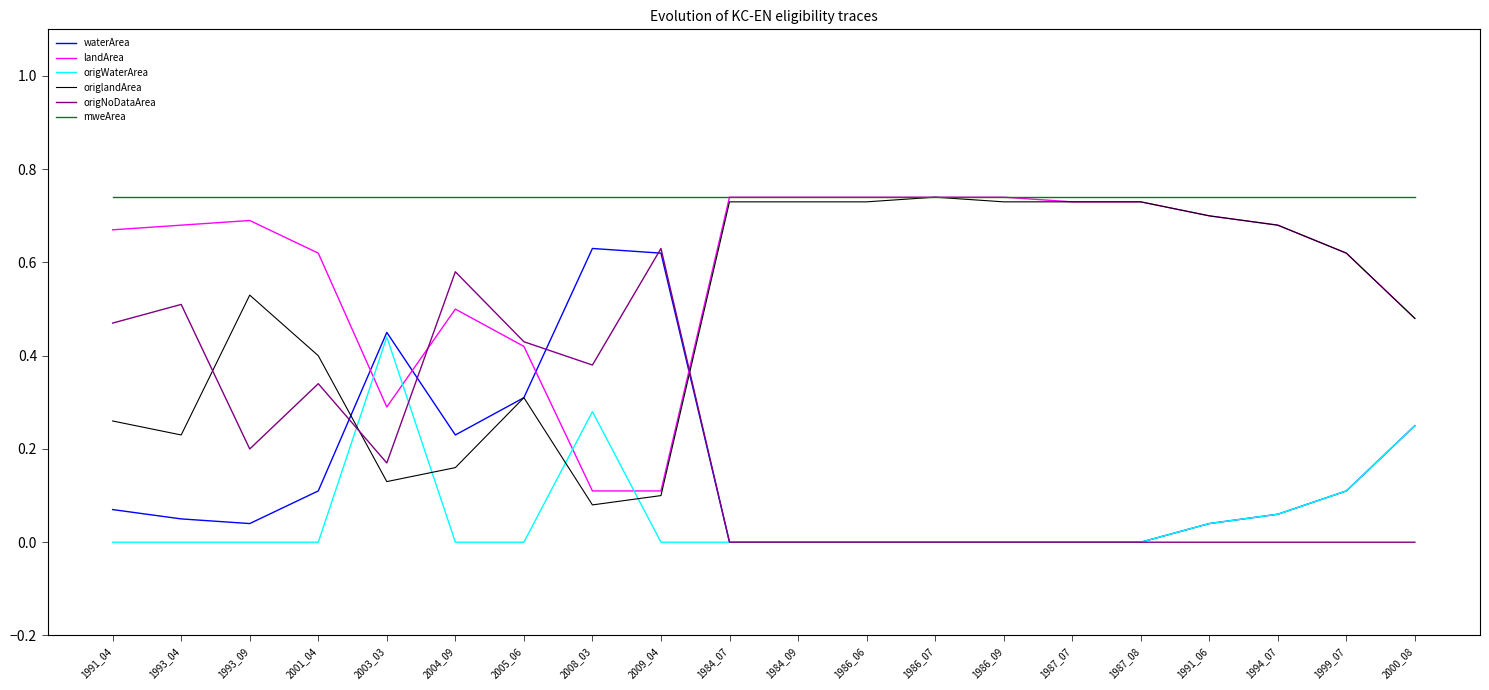

What is the total value across all series at 1987_07?

2.2